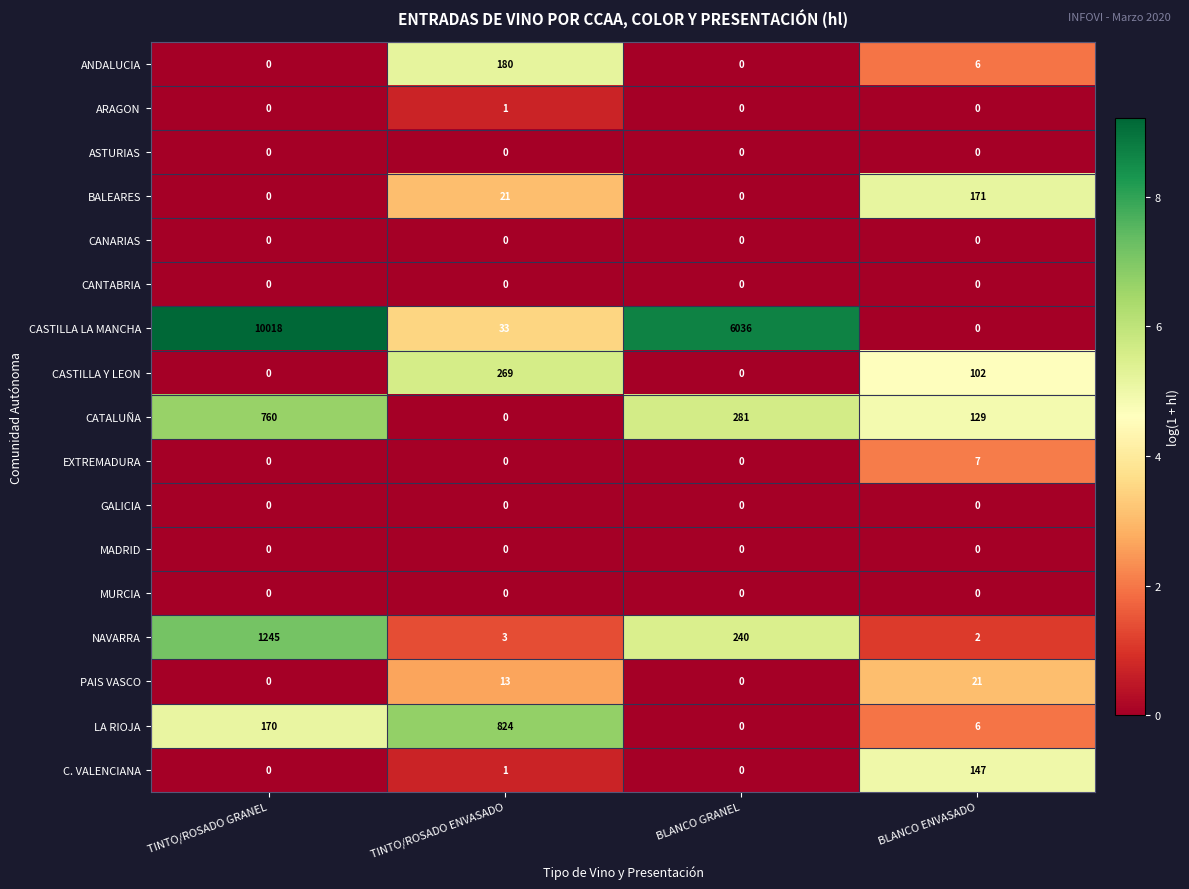

At which category is the sum across all series the highest?

TINTO/ROSADO GRANEL